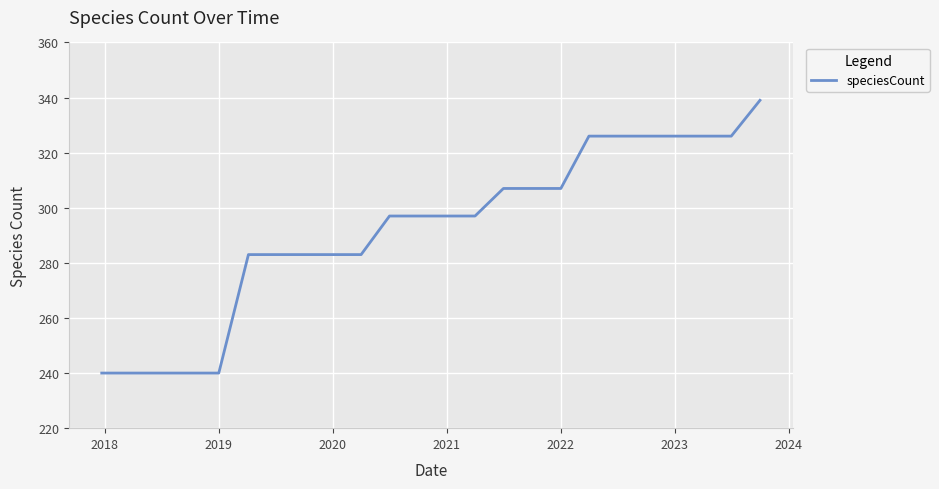

Is this an area chart (filled region under the line)?

No